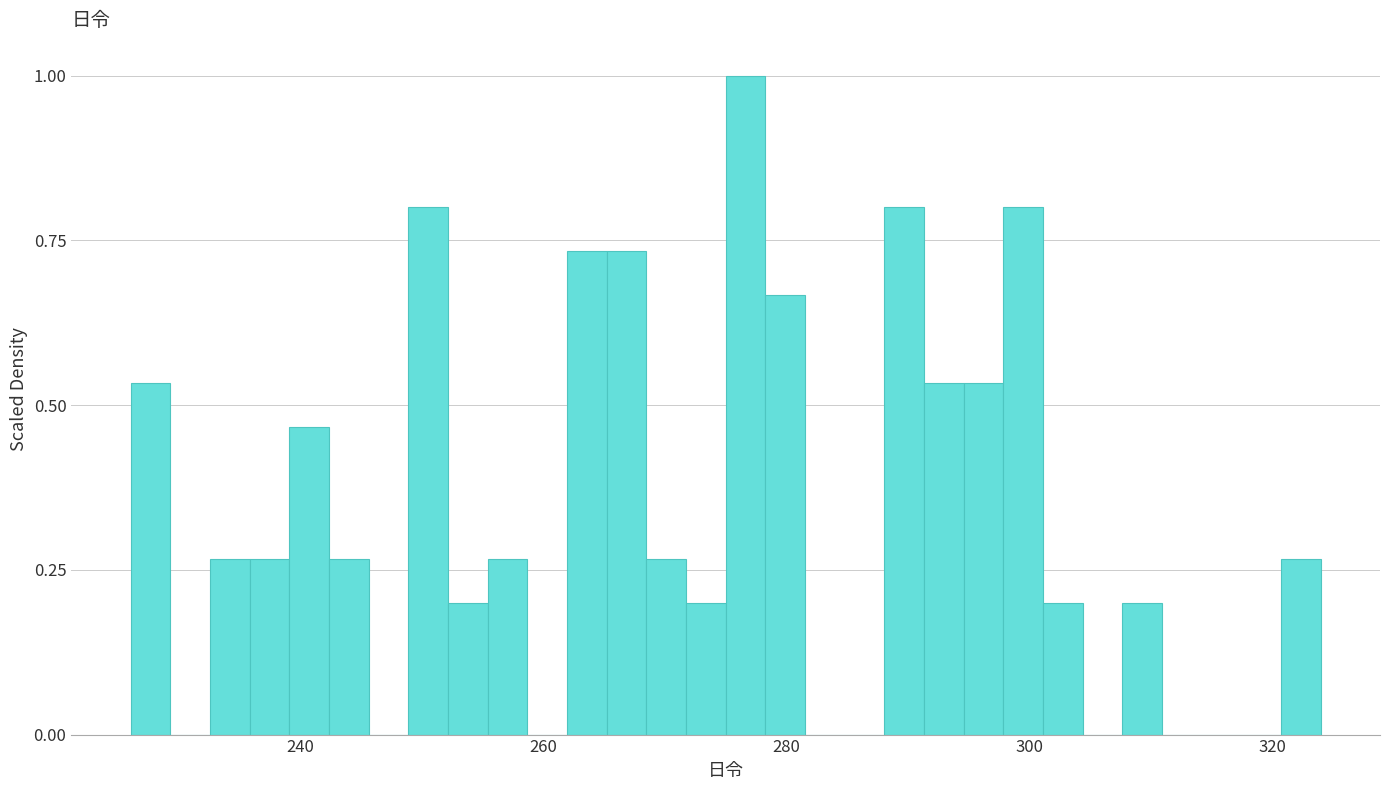

Around what value on the x-axis is the tallest bar? Give the approximate position of its centre, as read against the axis.

276